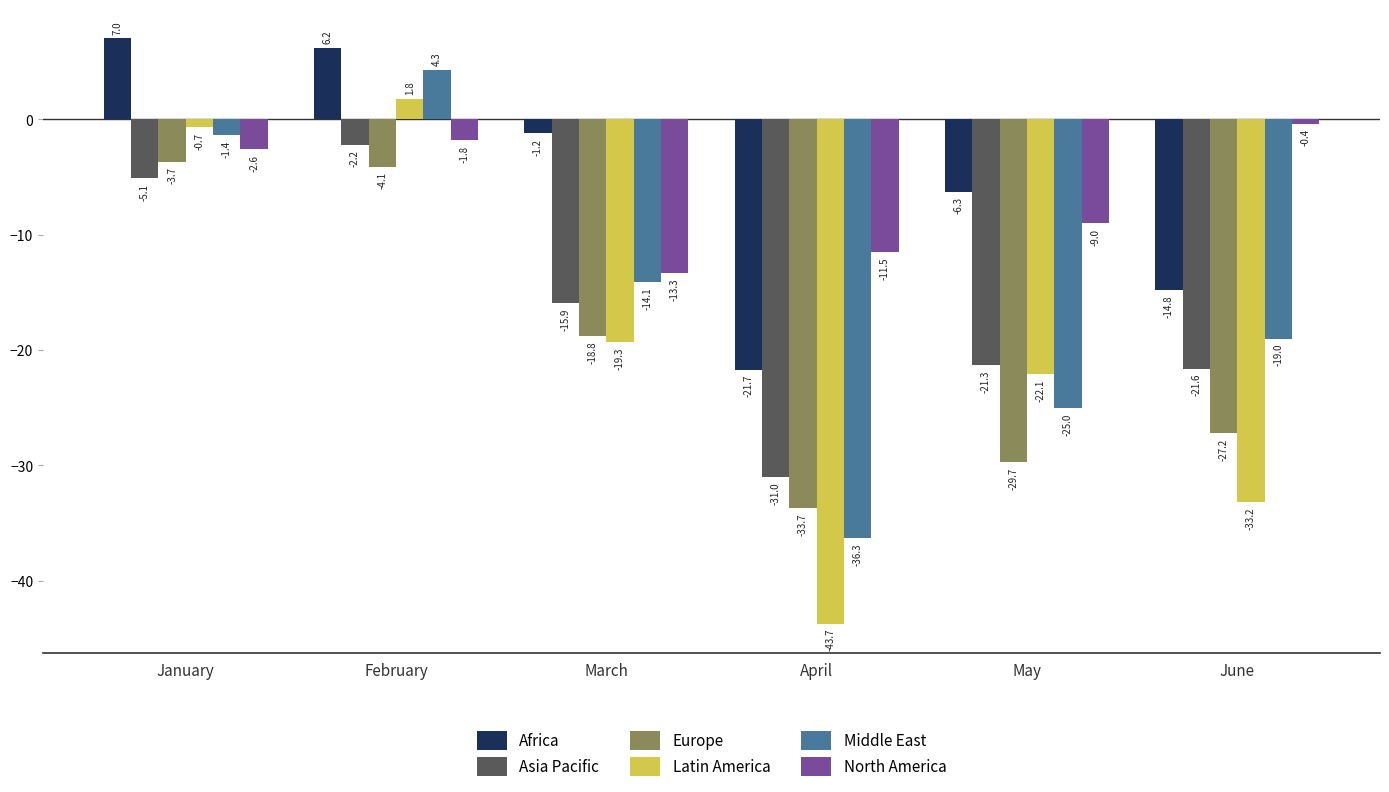

What is the value of the Middle East bar at the 5th from the left?

-25.0